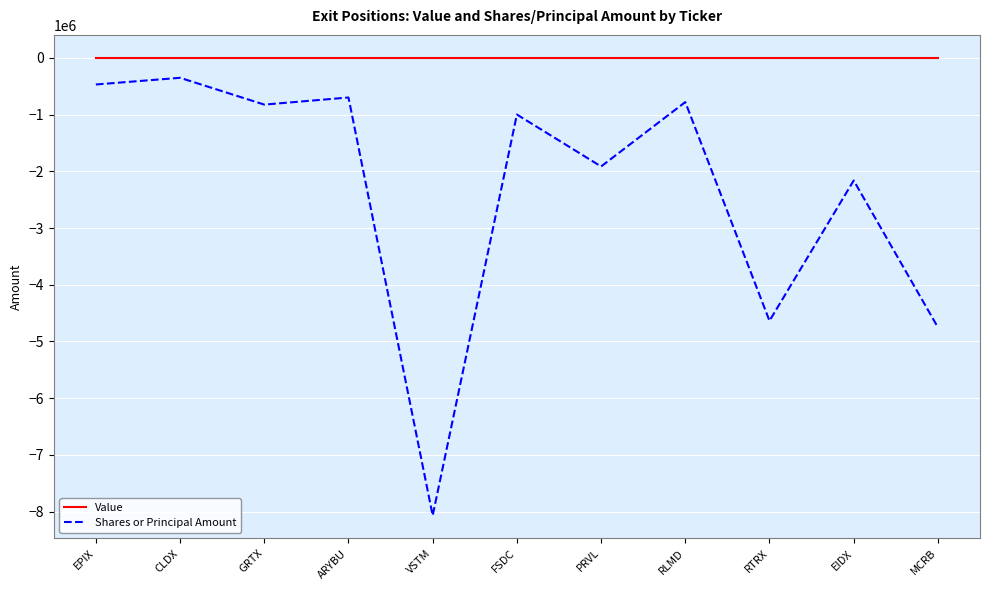

Is this an area chart (filled region under the line)?

No